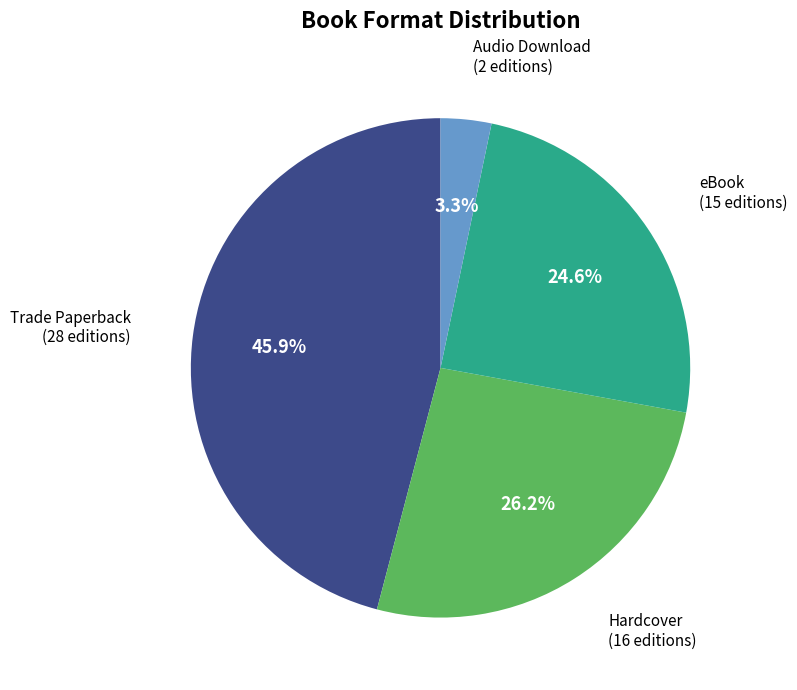

Rank the categories by value from highest to lowest.

Trade Paperback, Hardcover, eBook, Audio Download